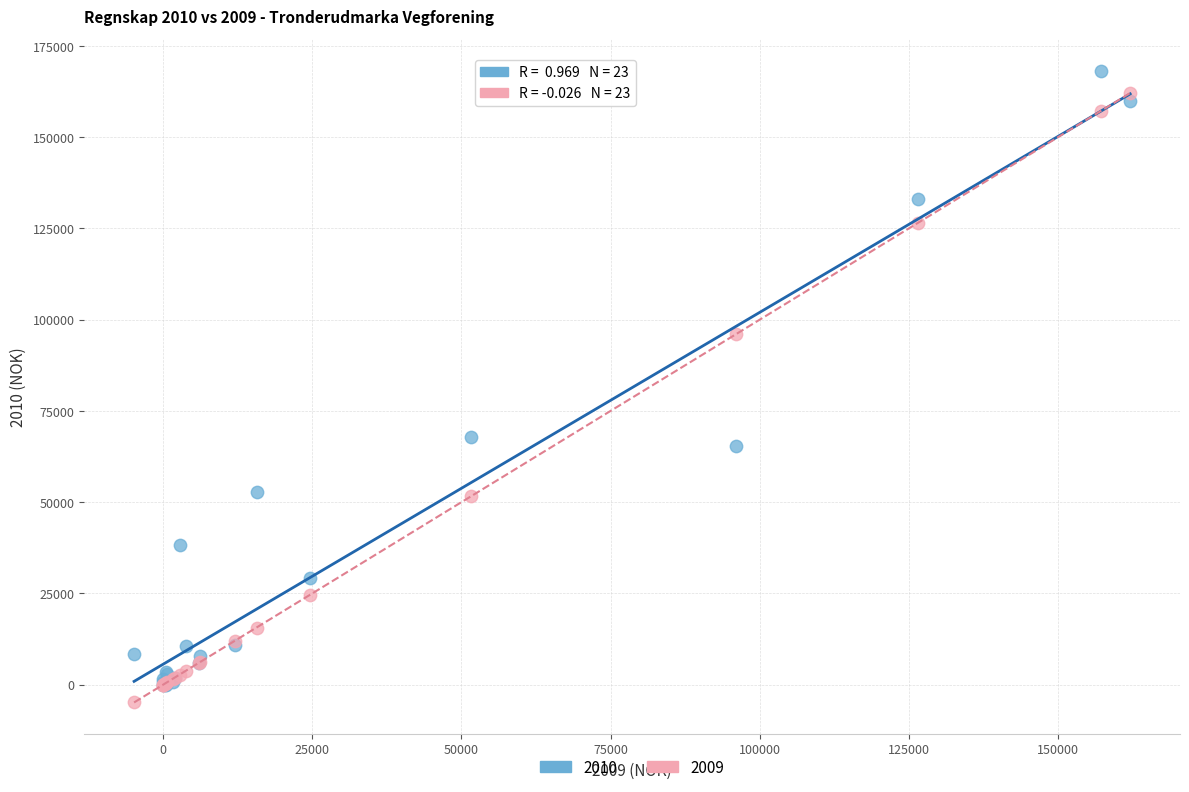

Which series has the widest spread of Y values?

2010